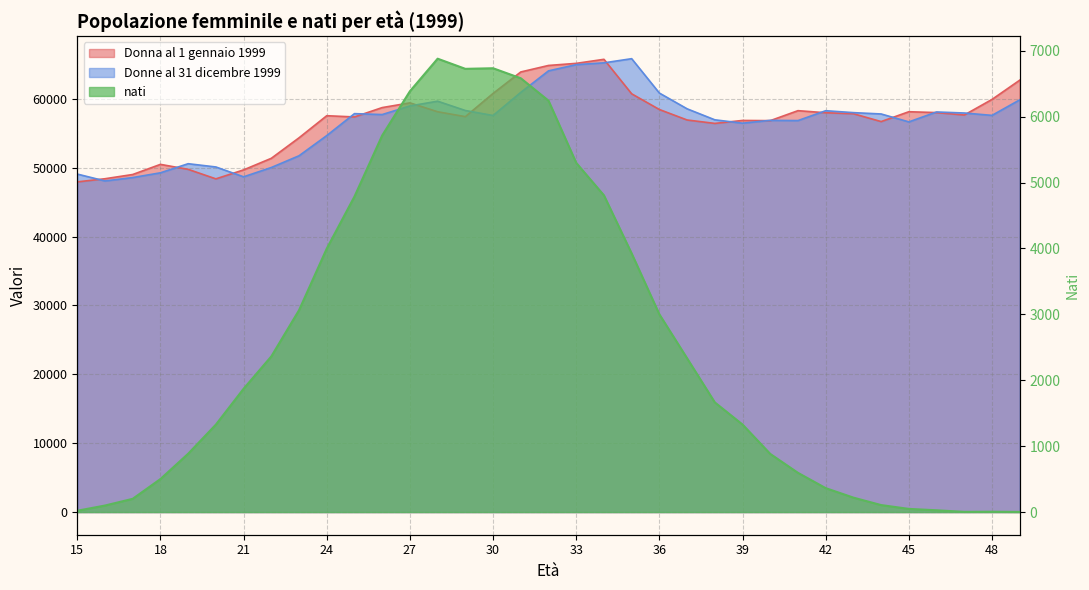

Rank the series by their maximum value, from highest to lowest.

Donne al 31 dicembre 1999, Donna al 1 gennaio 1999, nati